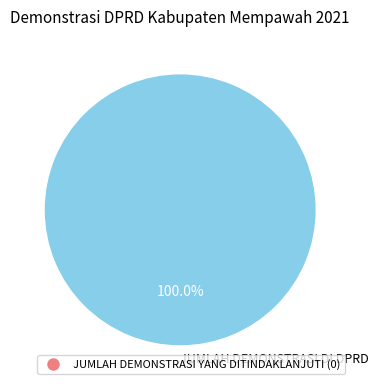

Is it true that JUMLAH DEMONSTRASI DI DPRD is 100% of the pie?

True